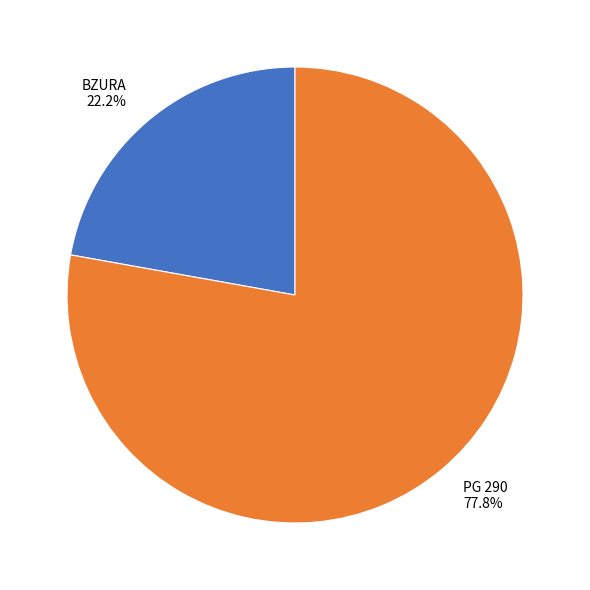

To the nearest percent, what is the average slice percentage?

50%